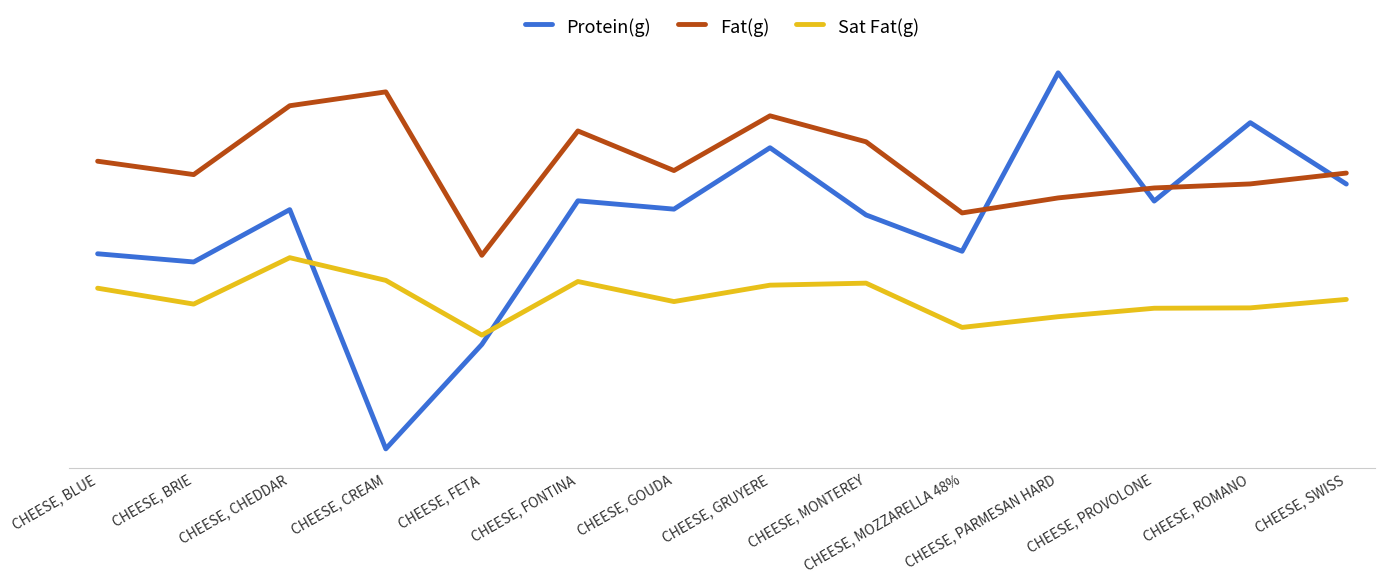

True or false: Protein(g) has more than 0 points higher than both neighbors.

True